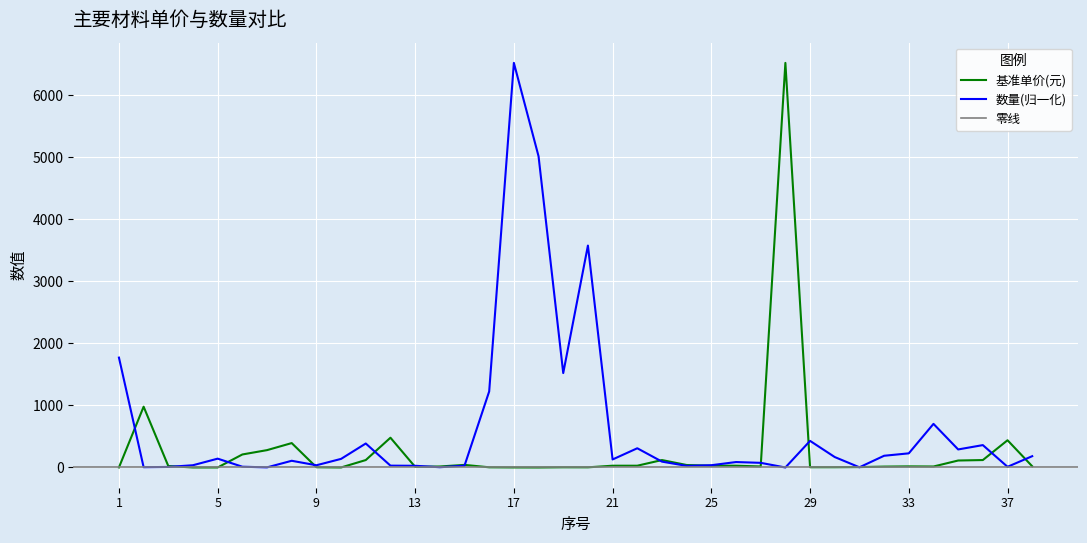

What is the sum of the 数量 values at 3 and 28?

9.1